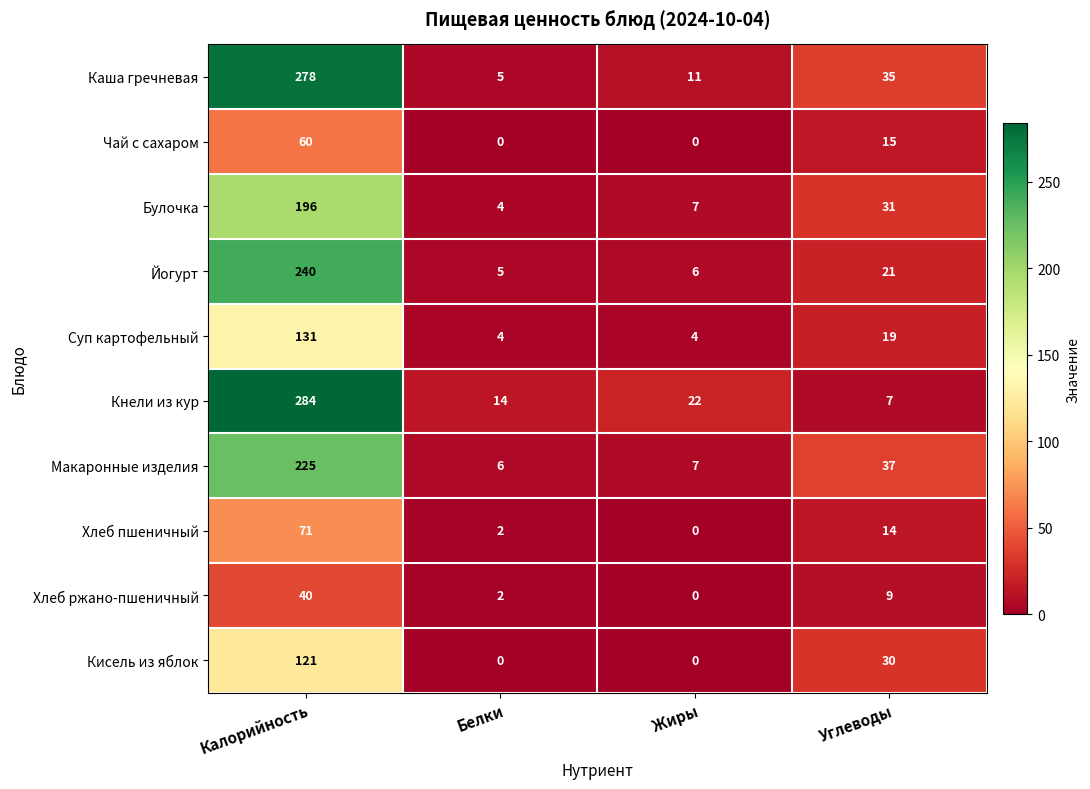

The Каша гречневая series shows 9 at Белки. True or false?

False